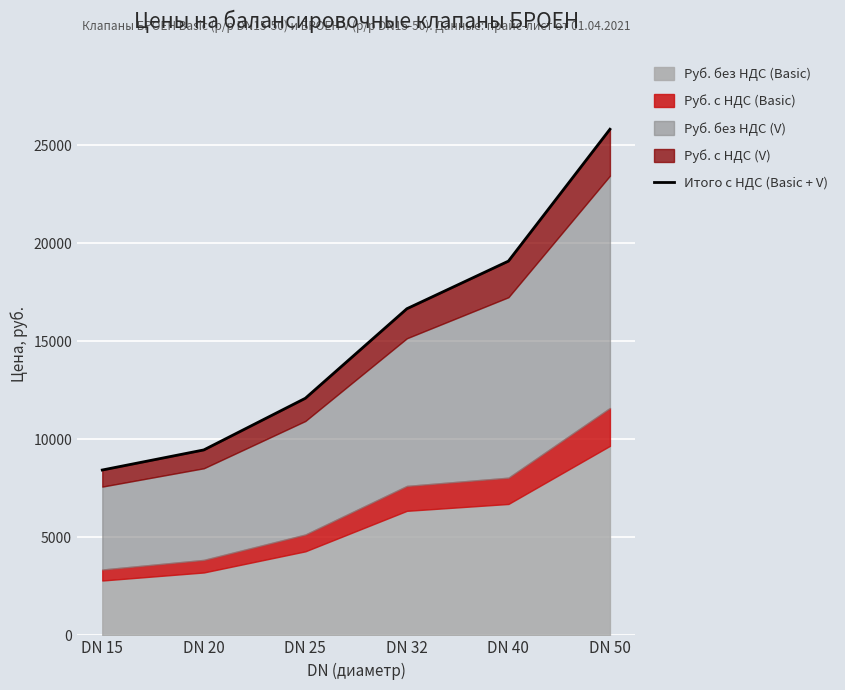

Reading right to left, what are all the values shown in this chart?

DN 50=25821.6	DN 40=19093.2	DN 32=16664.4	DN 25=12096.0	DN 20=9460.8	DN 15=8436.0